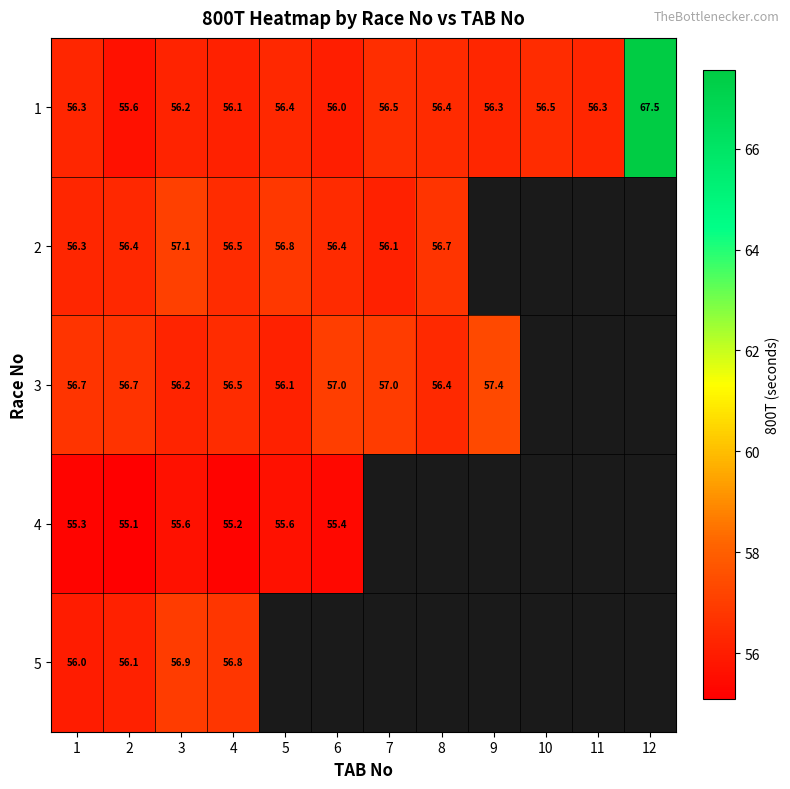

At how many categories does at least one series exceed 66?

1